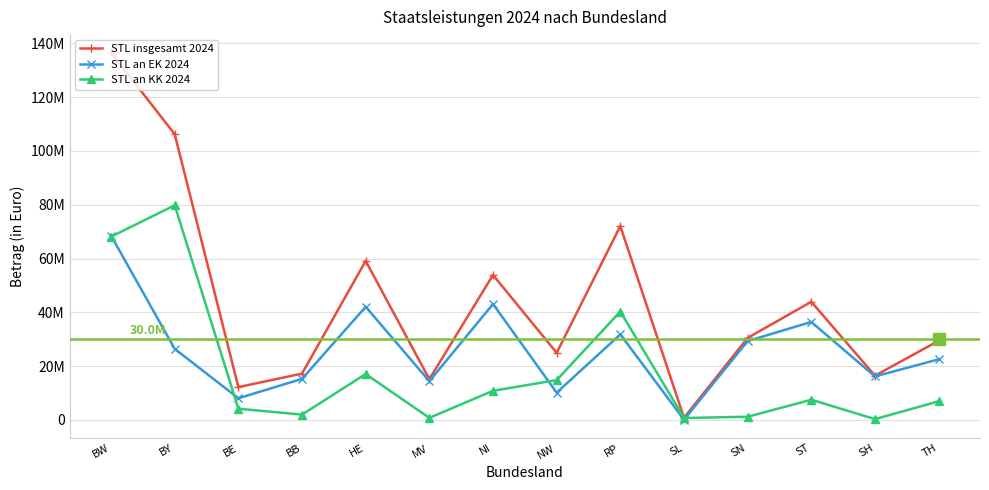

Which series has the largest total across all categories?

STL insgesamt 2024